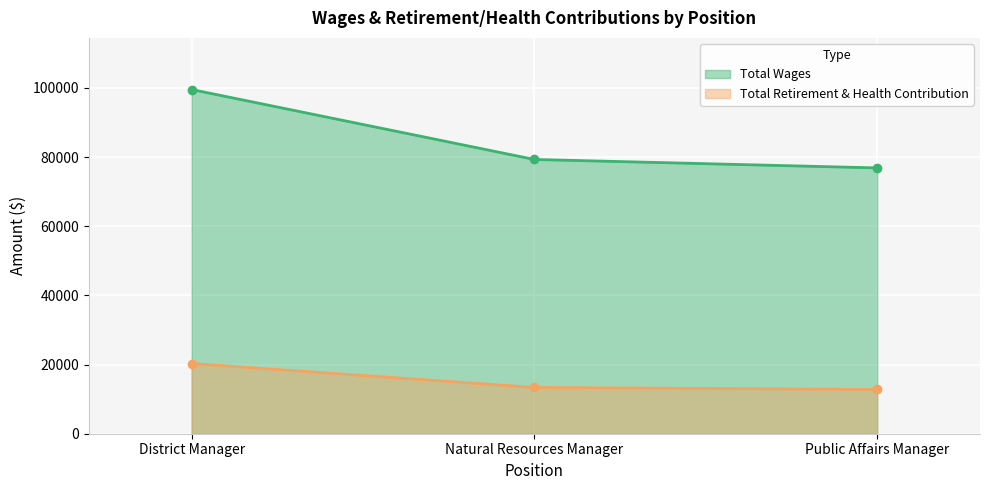

What is the label of the 3rd point from the left?

Public Affairs Manager